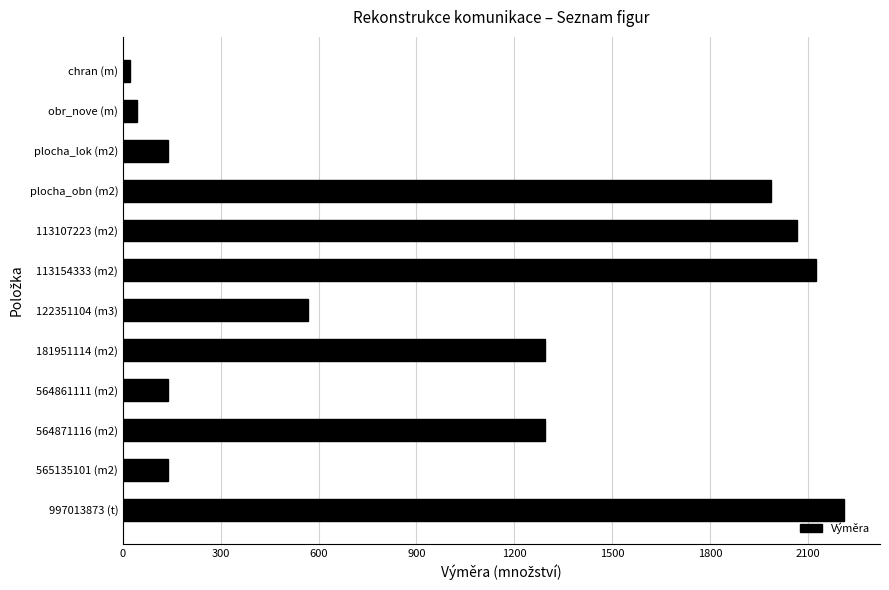

Is it true that the value at 997013873 (t) is 450.7?

False